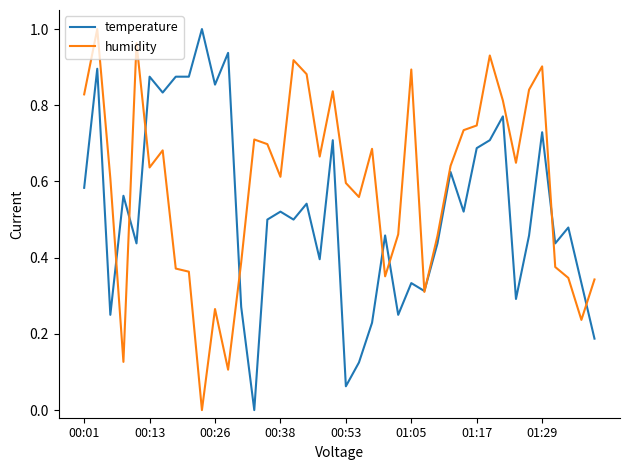

Which series has the largest total across all categories?

humidity